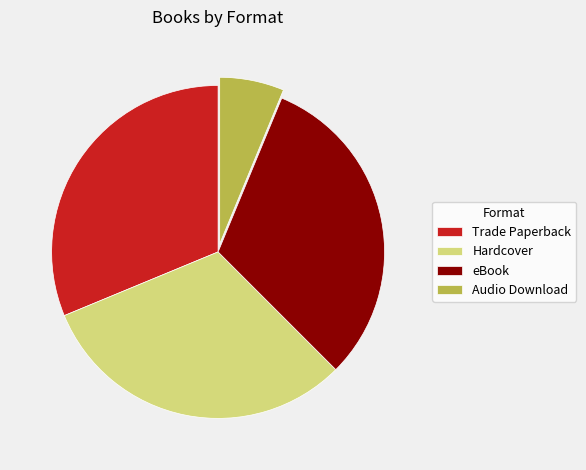

Is it true that Audio Download is 1% of the pie?

False